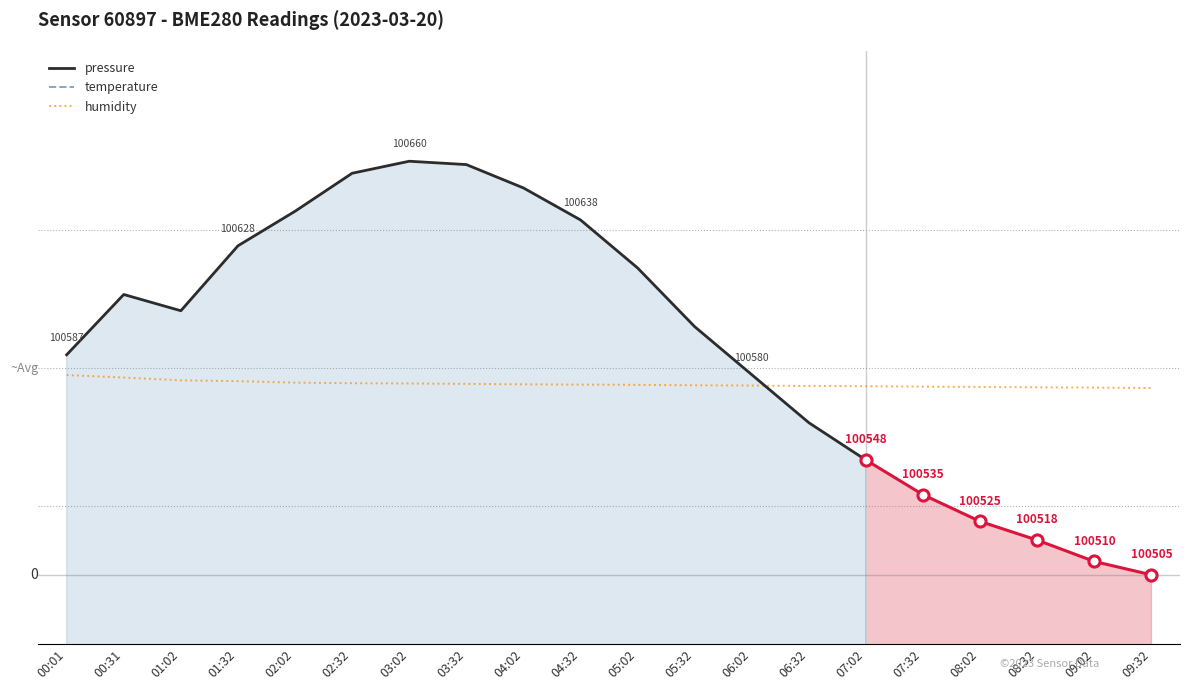

How many lines are shown in the chart?

2